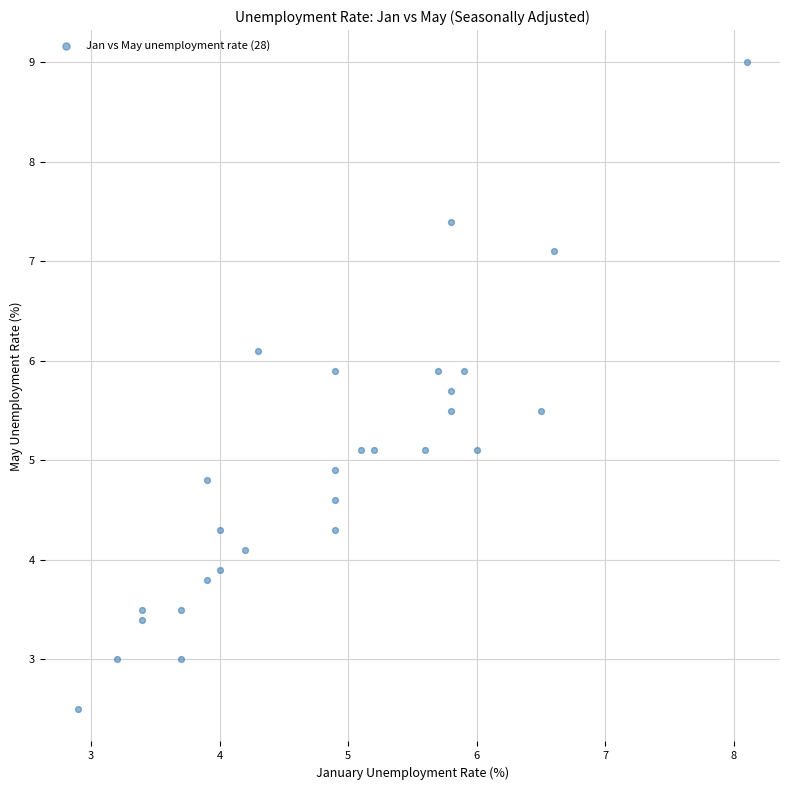

What is the range of X values (max minus min)?

5.2